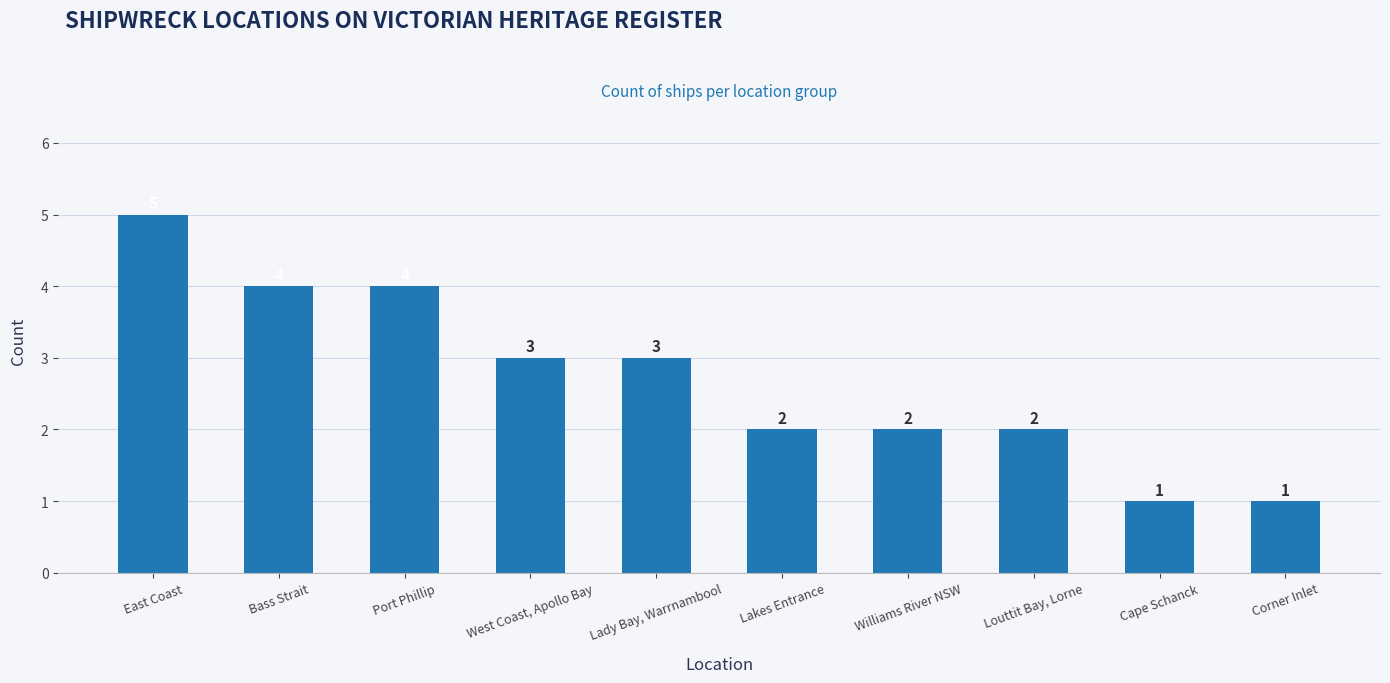

Reading right to left, list all the values displayed in this chart.

Corner Inlet=1	Cape Schanck=1	Louttit Bay, Lorne=2	Williams River NSW=2	Lakes Entrance=2	Lady Bay, Warrnambool=3	West Coast, Apollo Bay=3	Port Phillip=4	Bass Strait=4	East Coast=5